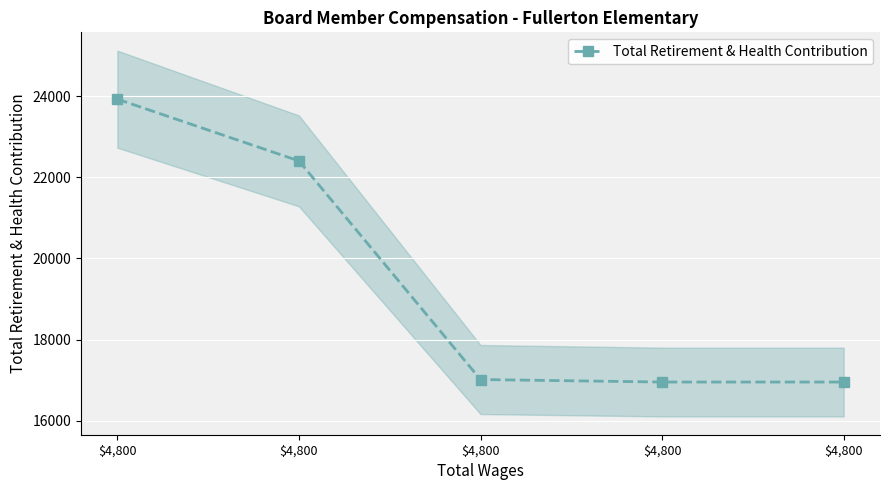

Reading left to right, extract all data points from this chart.

$4,800=23925	$4,800=22403	$4,800=17015	$4,800=16953	$4,800=16953